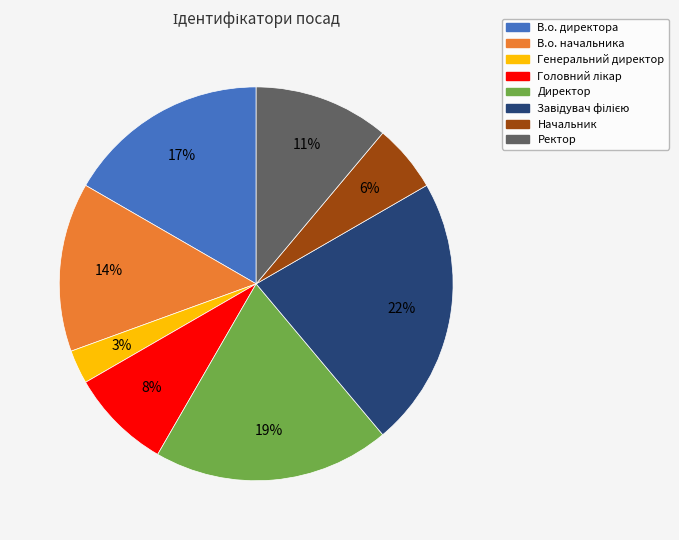

What is the ratio of the value at Начальник to the value at Директор?

0.3